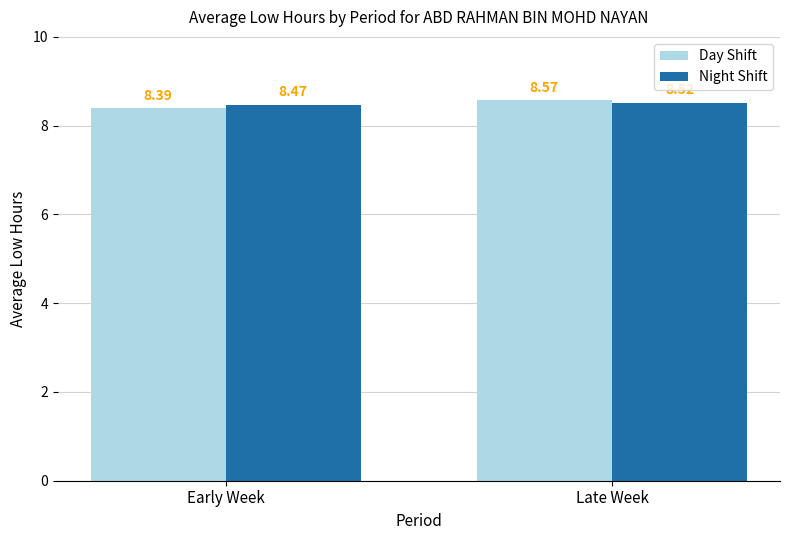

Reading right to left, list all the values displayed in this chart.

Day Shift: Late Week=8.6	Early Week=8.4
Night Shift: Late Week=8.5	Early Week=8.5